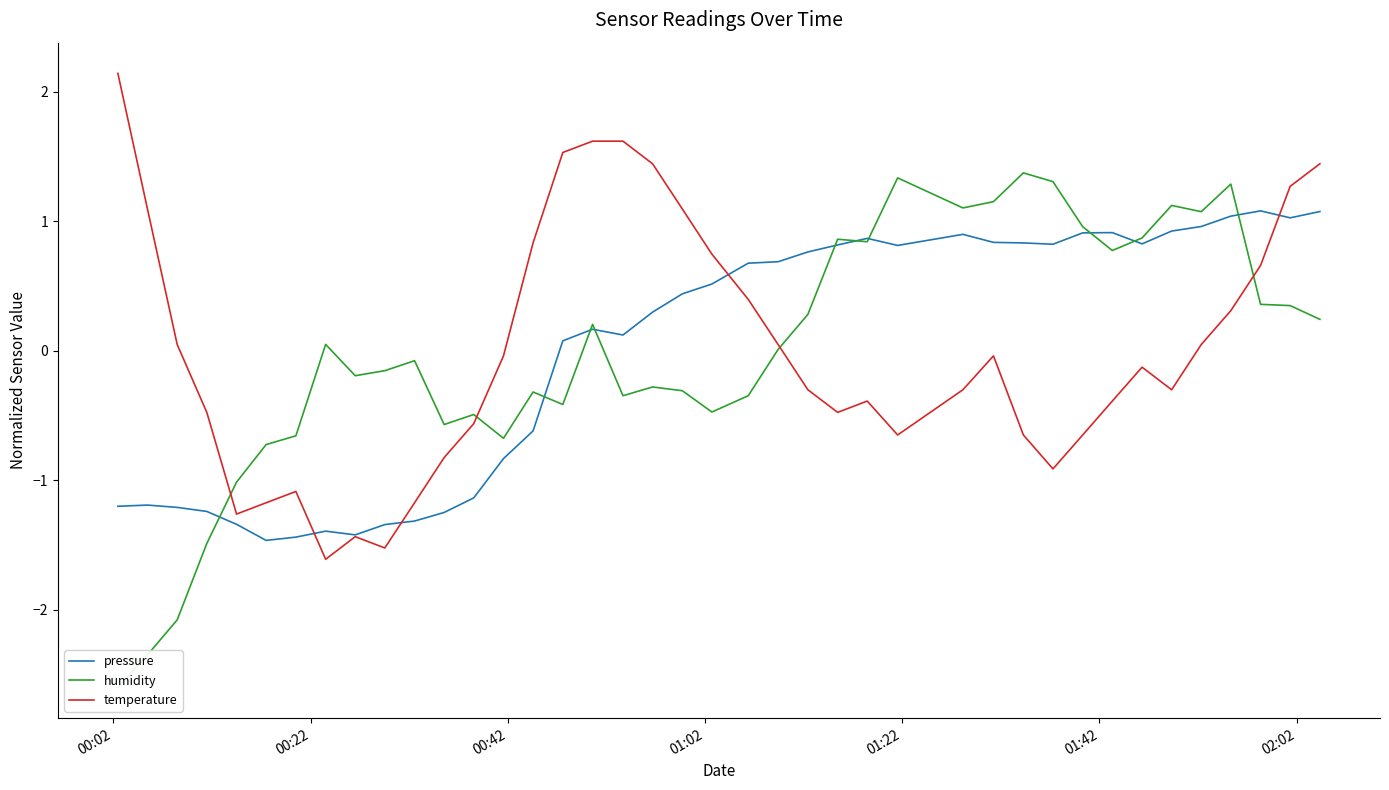

What is the lowest value of the temperature series?

-1.6